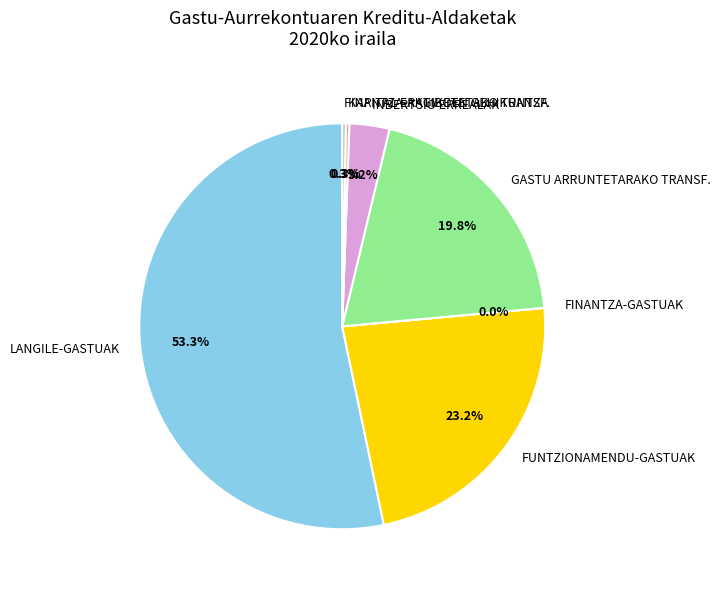

Combined, what portion of the pie is GASTU ARRUNTETARAKO TRANSF. and INBERTSIO ERREALAK?

23.0%